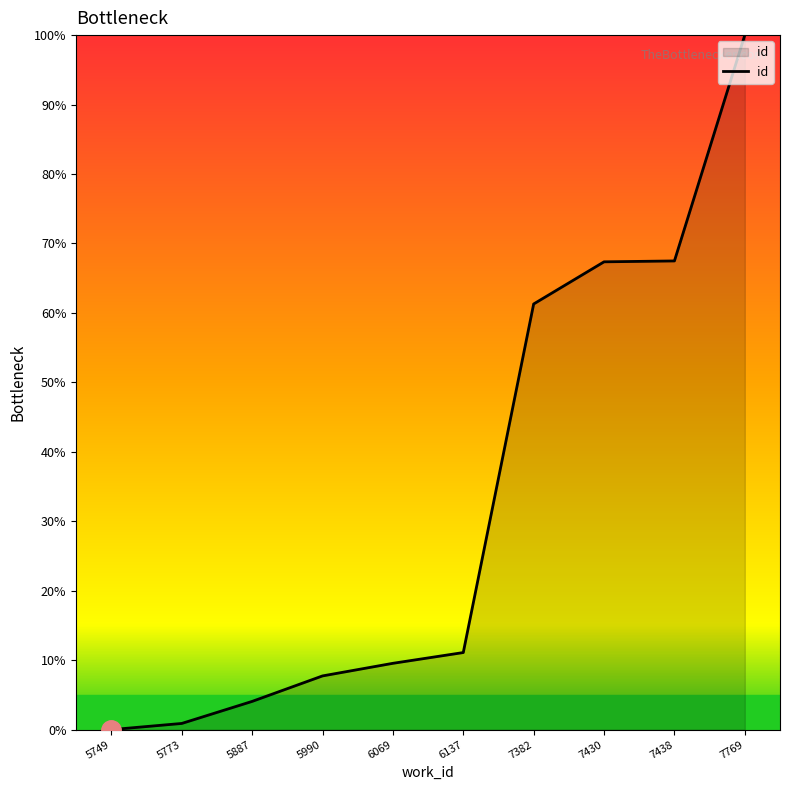

True or false: there are more than 2 points higher than both neighbors.

False